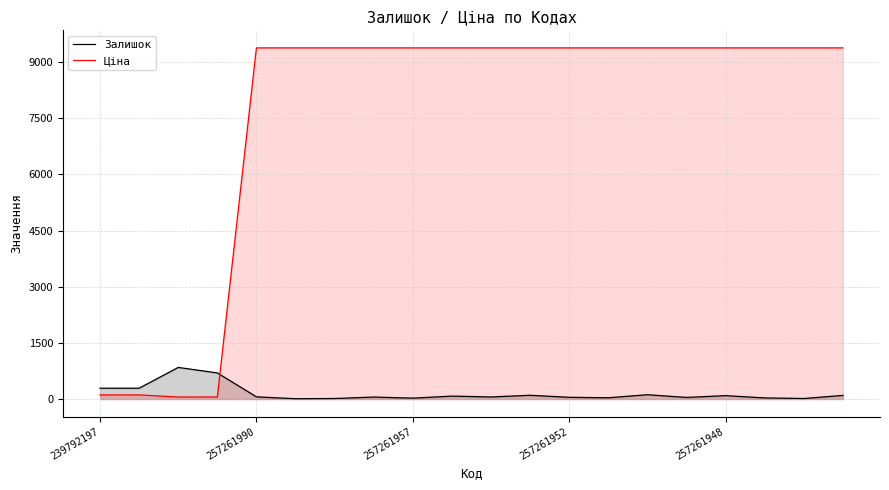

What value does the Залишок series have at 13?

35.0